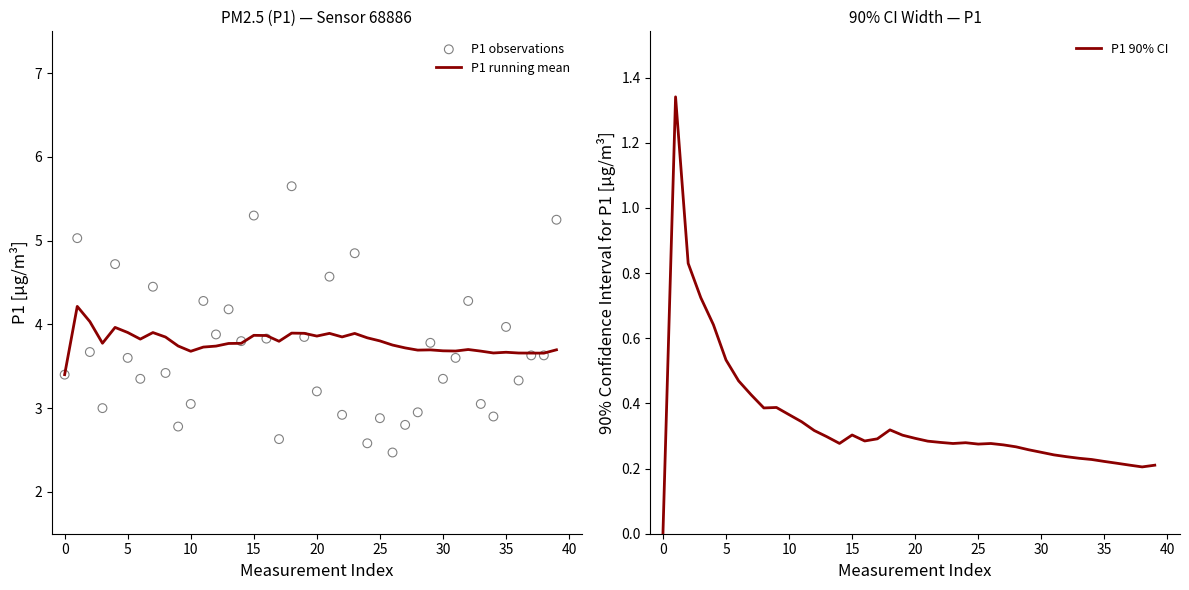

At how many categories does at least one series exceed 1?

40